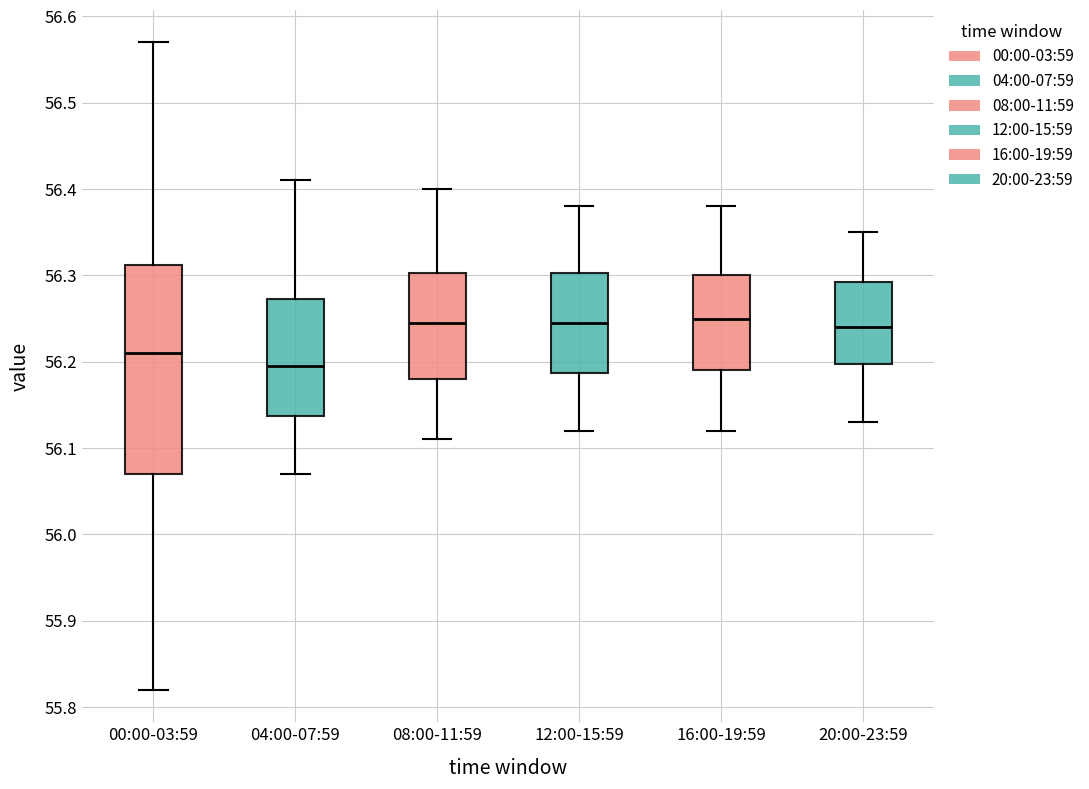

Reading left to right, read every box against the y-axis: the position of its median line, the range the box covers, and the ends of its whiskers. The values are not printed on the chart, so give them approximately, as read against the axis.

00:00-03:59: median 56.21, box 56.07 to 56.31, whiskers 55.82 to 56.57
04:00-07:59: median 56.20, box 56.14 to 56.27, whiskers 56.07 to 56.41
08:00-11:59: median 56.25, box 56.18 to 56.30, whiskers 56.11 to 56.40
12:00-15:59: median 56.25, box 56.19 to 56.30, whiskers 56.12 to 56.38
16:00-19:59: median 56.25, box 56.19 to 56.30, whiskers 56.12 to 56.38
20:00-23:59: median 56.24, box 56.20 to 56.29, whiskers 56.13 to 56.35